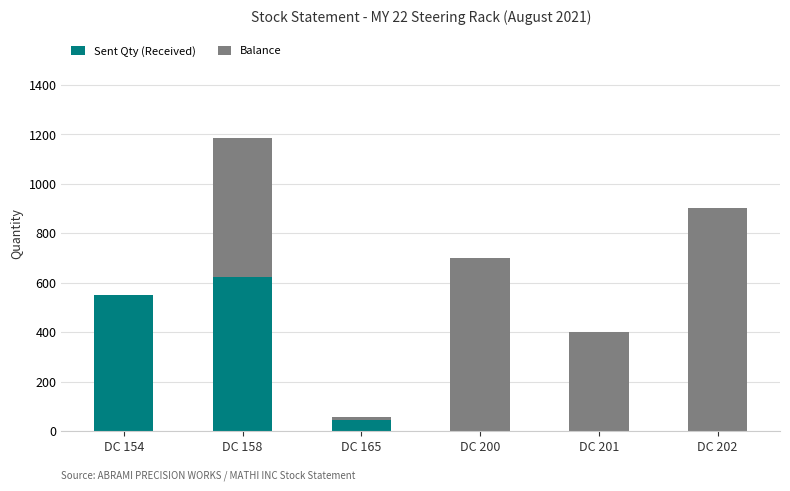

True or false: Sent Qty (Received) has a value of 298 at DC 200.

False